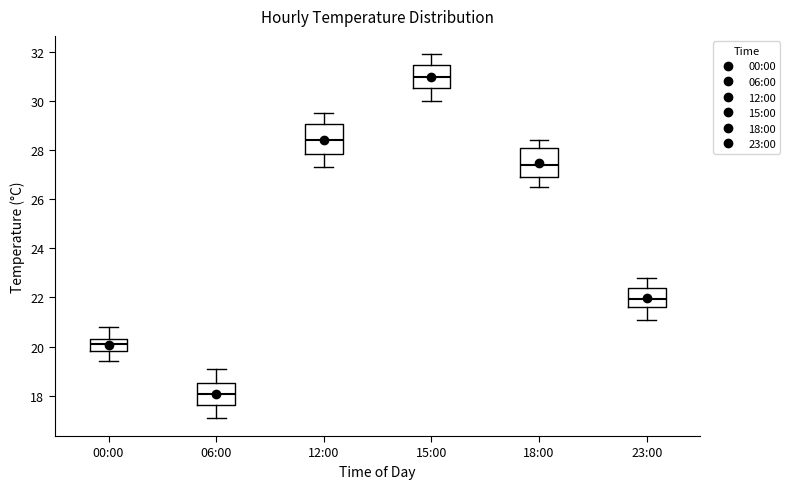

Reading left to right, transcribe this box plot: for each box, give where its median line is, the range the box spans, and where its two whiskers end, as read against the y-axis. The values are not printed on the chart, so give them approximately, as read against the axis.

00:00: median 20.2, box 19.8 to 20.4, whiskers 19.4 to 20.8
06:00: median 18.0, box 17.6 to 18.6, whiskers 17.2 to 19.2
12:00: median 28.4, box 27.8 to 29.0, whiskers 27.4 to 29.6
15:00: median 31.0, box 30.6 to 31.4, whiskers 30.0 to 32.0
18:00: median 27.4, box 27.0 to 28.0, whiskers 26.6 to 28.4
23:00: median 22.0, box 21.6 to 22.4, whiskers 21.2 to 22.8